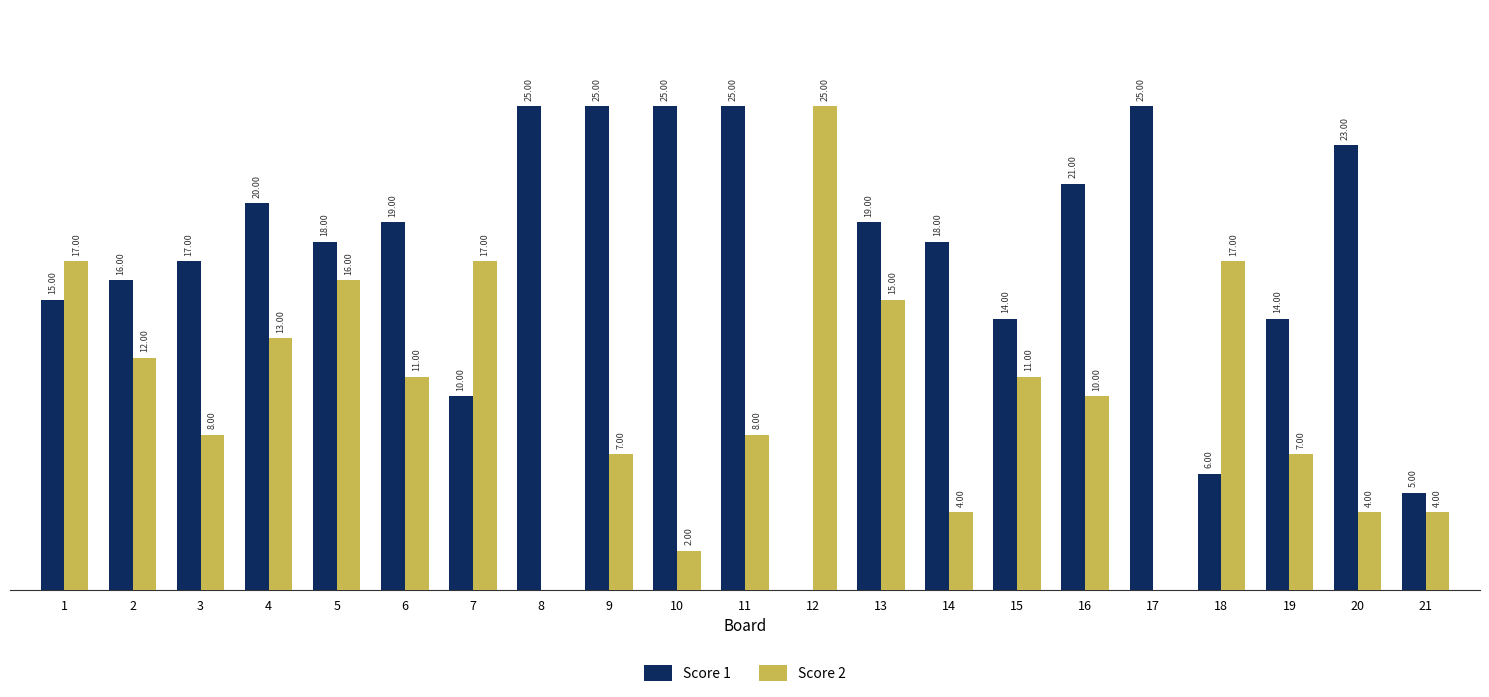

What are all the series names shown in the legend?

Score 1, Score 2